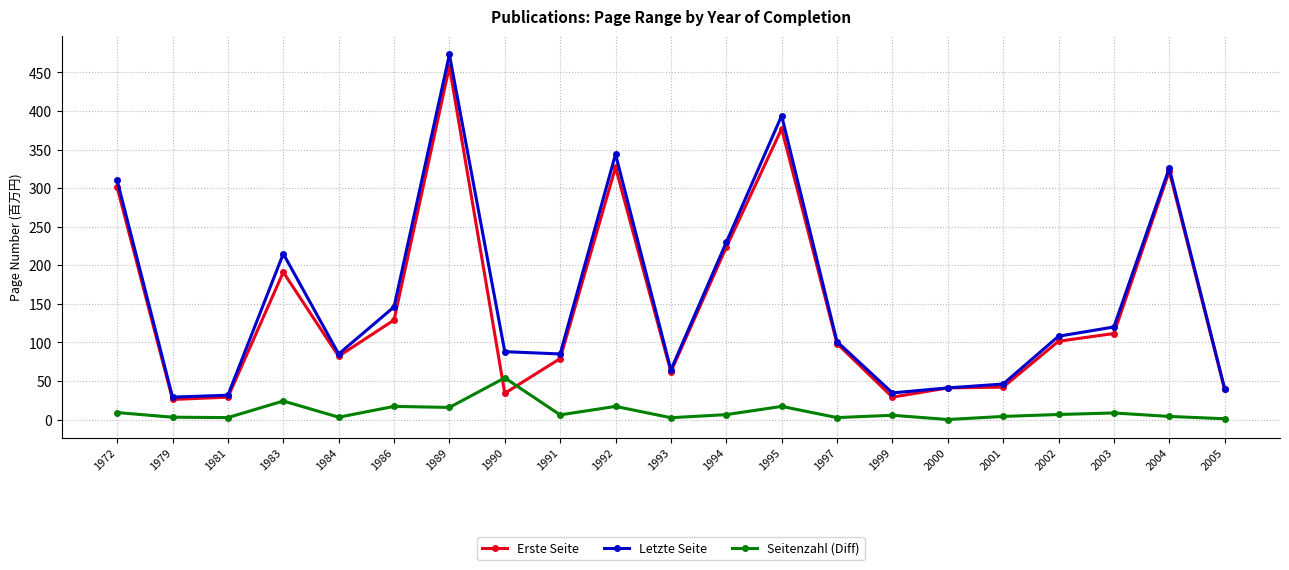

Which series has the largest total across all categories?

Letzte Seite